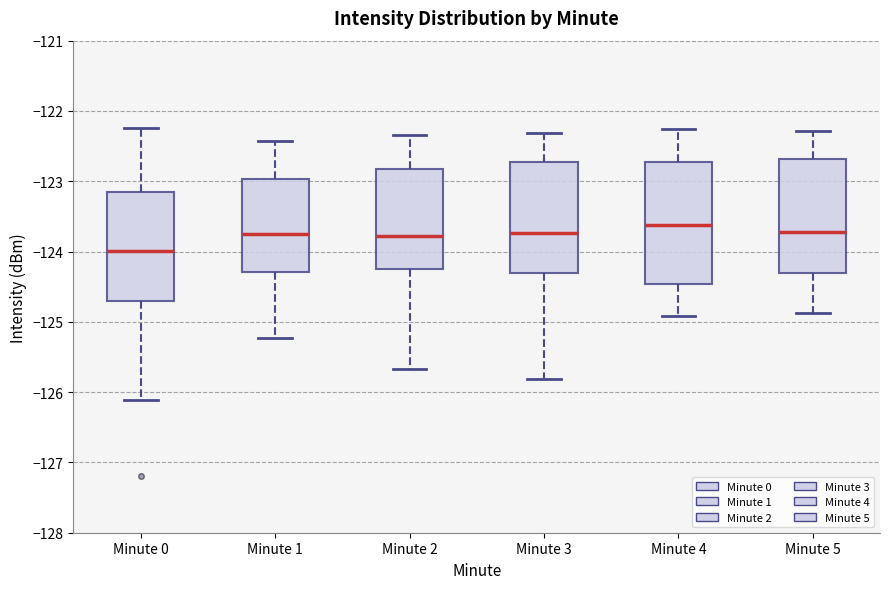

Reading left to right, transcribe this box plot: for each box, give where its median line is, the range the box spans, and where its two whiskers end, as read against the y-axis. The values are not printed on the chart, so give them approximately, as read against the axis.

Minute 0: median -124.0, box -124.7 to -123.1, whiskers -126.1 to -122.2
Minute 1: median -123.7, box -124.3 to -123.0, whiskers -125.2 to -122.4
Minute 2: median -123.8, box -124.2 to -122.8, whiskers -125.7 to -122.3
Minute 3: median -123.7, box -124.3 to -122.7, whiskers -125.8 to -122.3
Minute 4: median -123.6, box -124.5 to -122.7, whiskers -124.9 to -122.3
Minute 5: median -123.7, box -124.3 to -122.7, whiskers -124.9 to -122.3